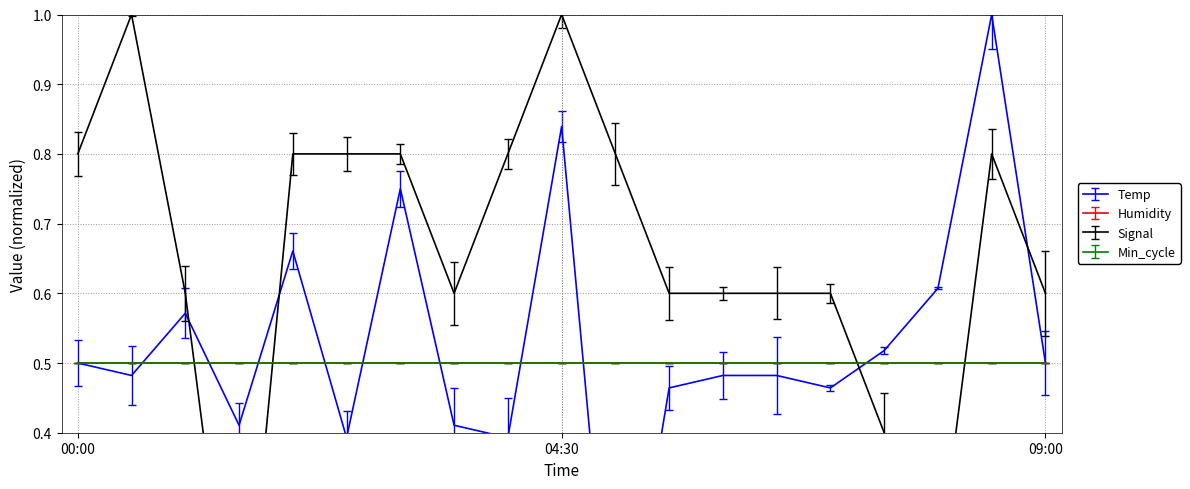

Between 05:30 and 02:00, which is larger?

02:00